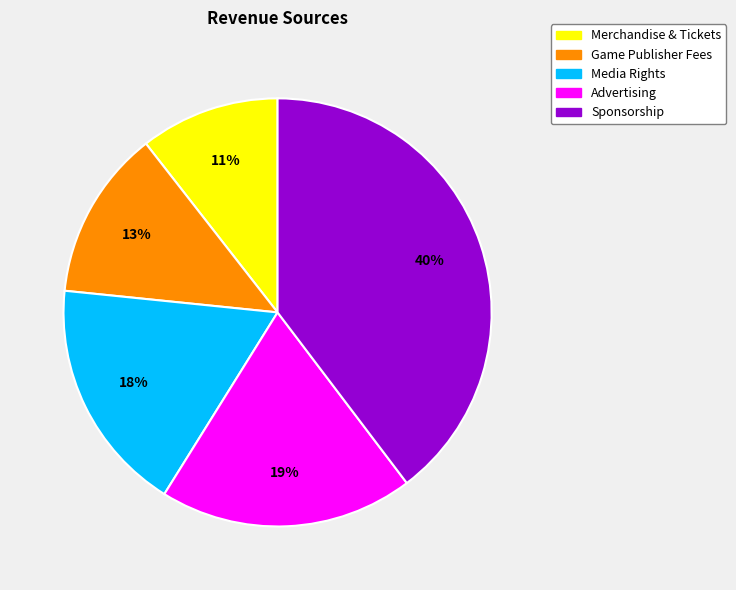

What is the smallest slice in the pie chart?

Merchandise & Tickets